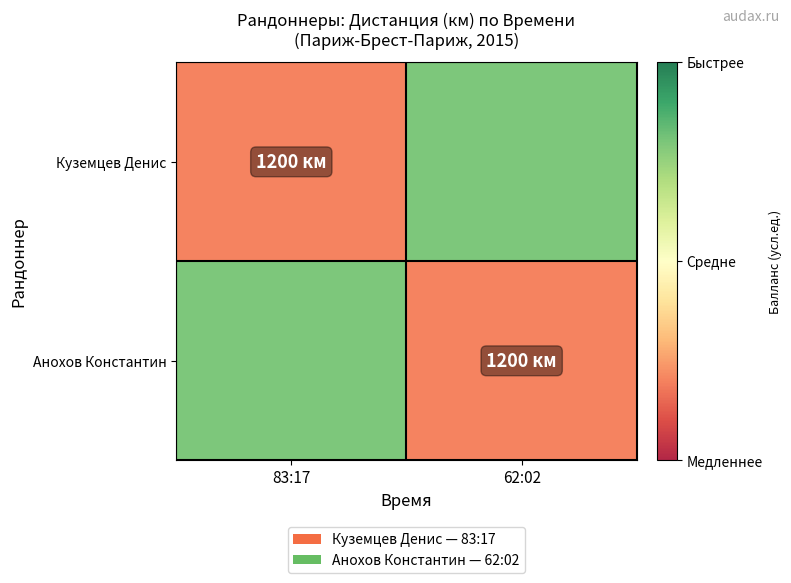

At which category is the sum across all series the highest?

83:17